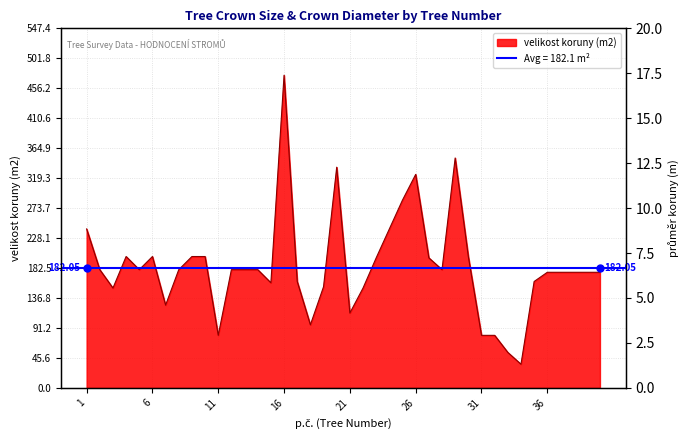

Count the number of data series in this chart.

1